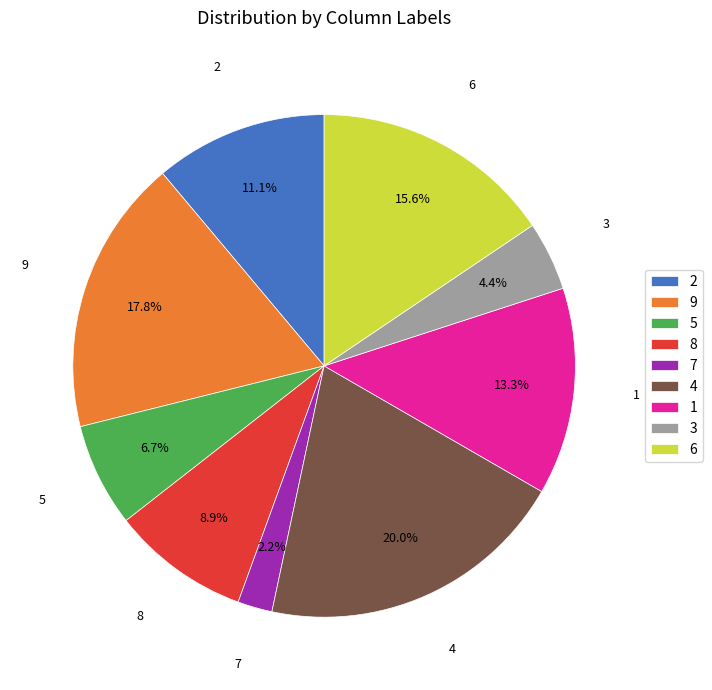

The 5 slice represents 7% of the pie. True or false?

True